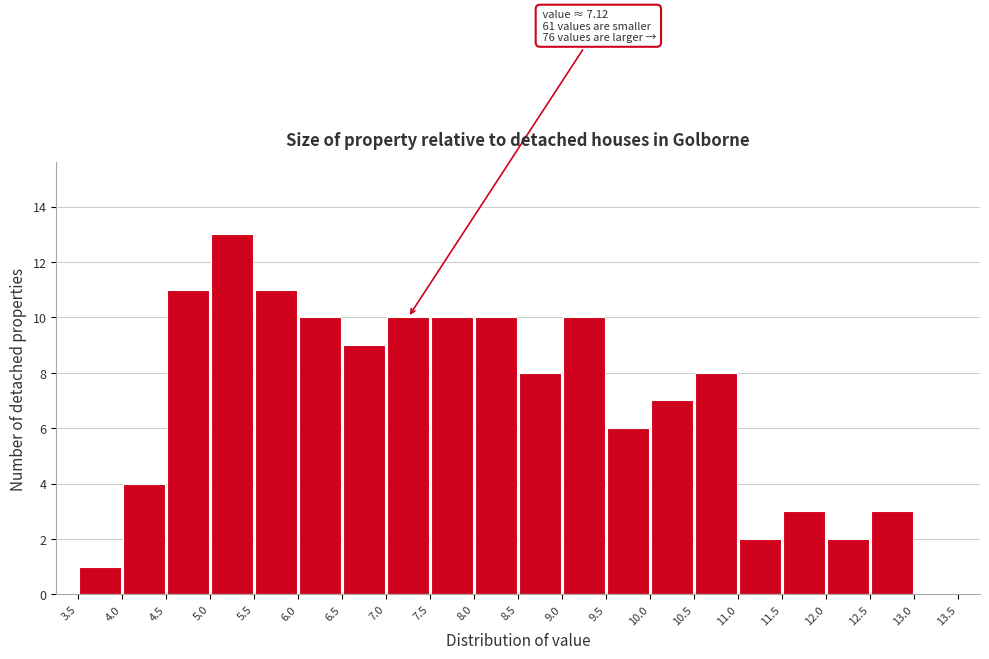

Which range on the x-axis has the tallest bar?

5.0 to 5.5